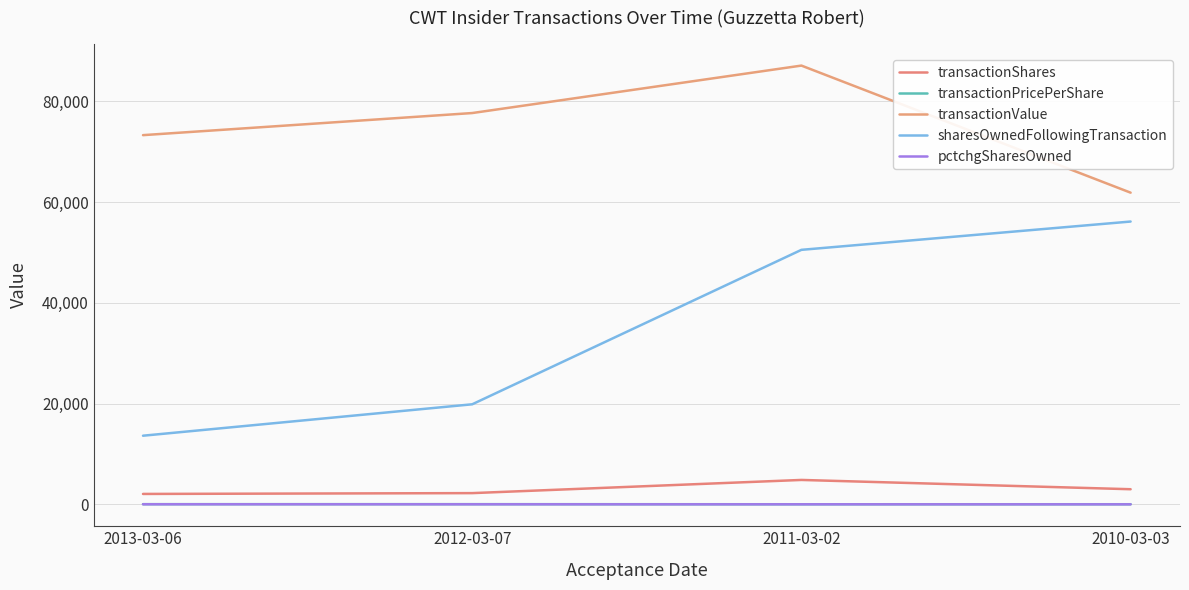

Reading left to right, transcribe all the data shown in this chart.

transactionShares: 2066.0	2228.0	4845.0	3001.0
transactionPricePerShare: 35.5	34.9	18.0	20.6
transactionValue: 73302.0	77690.0	87113.0	61881.0
sharesOwnedFollowingTransaction: 13626.0	19864.0	50530.0	56149.0
pctchgSharesOwned: 18.0	13.0	11.0	6.0